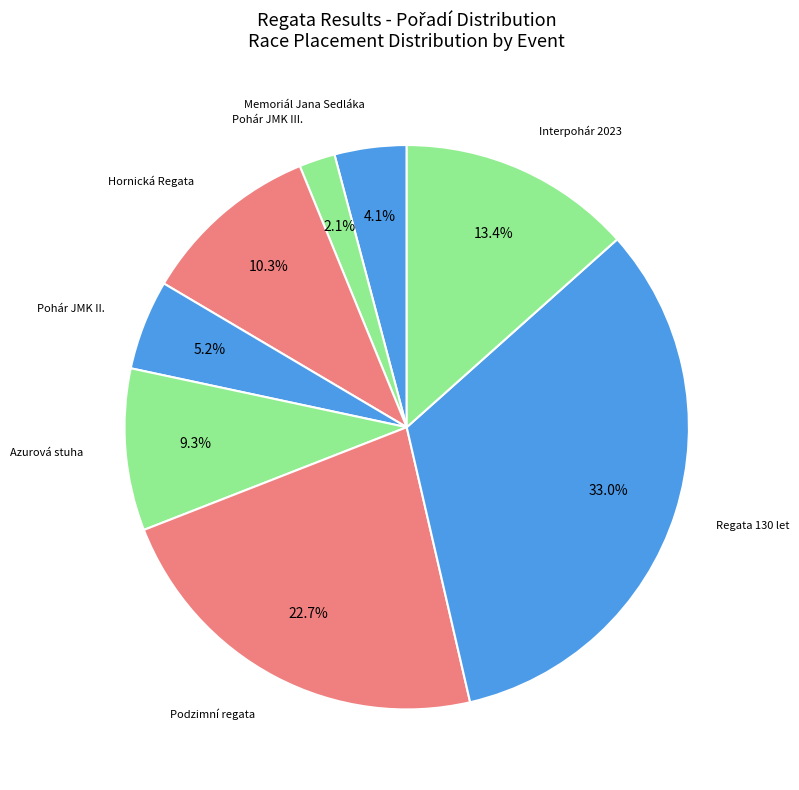

How many slices are in this pie chart?

8